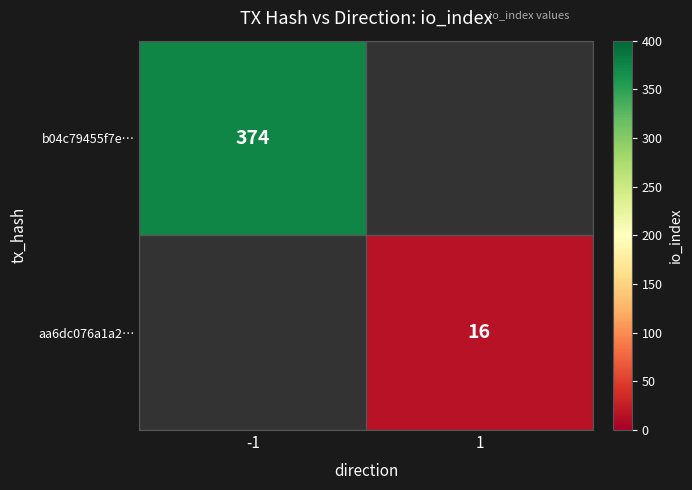

Is the value of b04c79455f7e… at -1 greater than the value of aa6dc076a1a2… at 1?

Yes